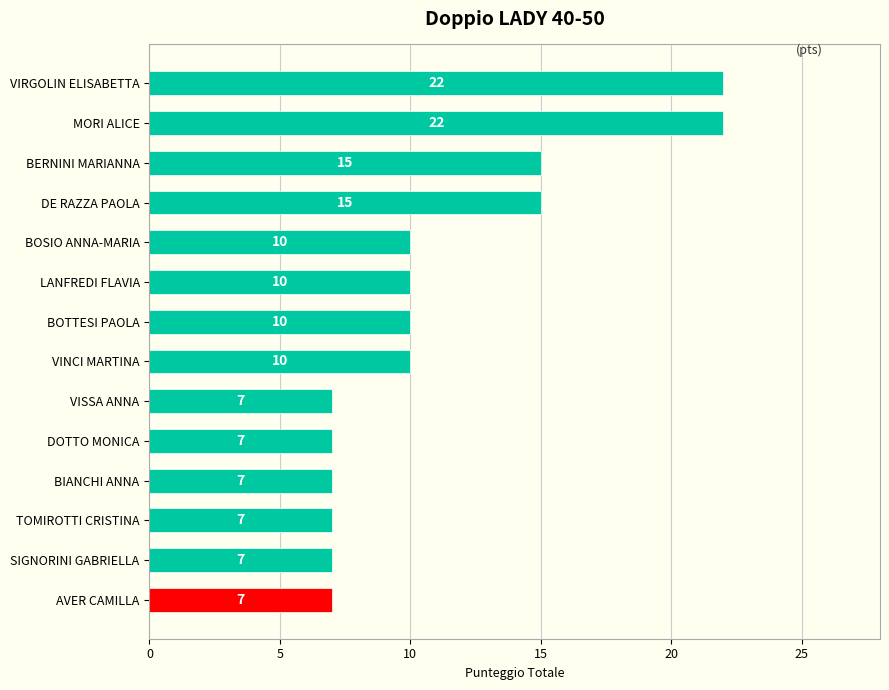

What is the smallest value displayed?

7